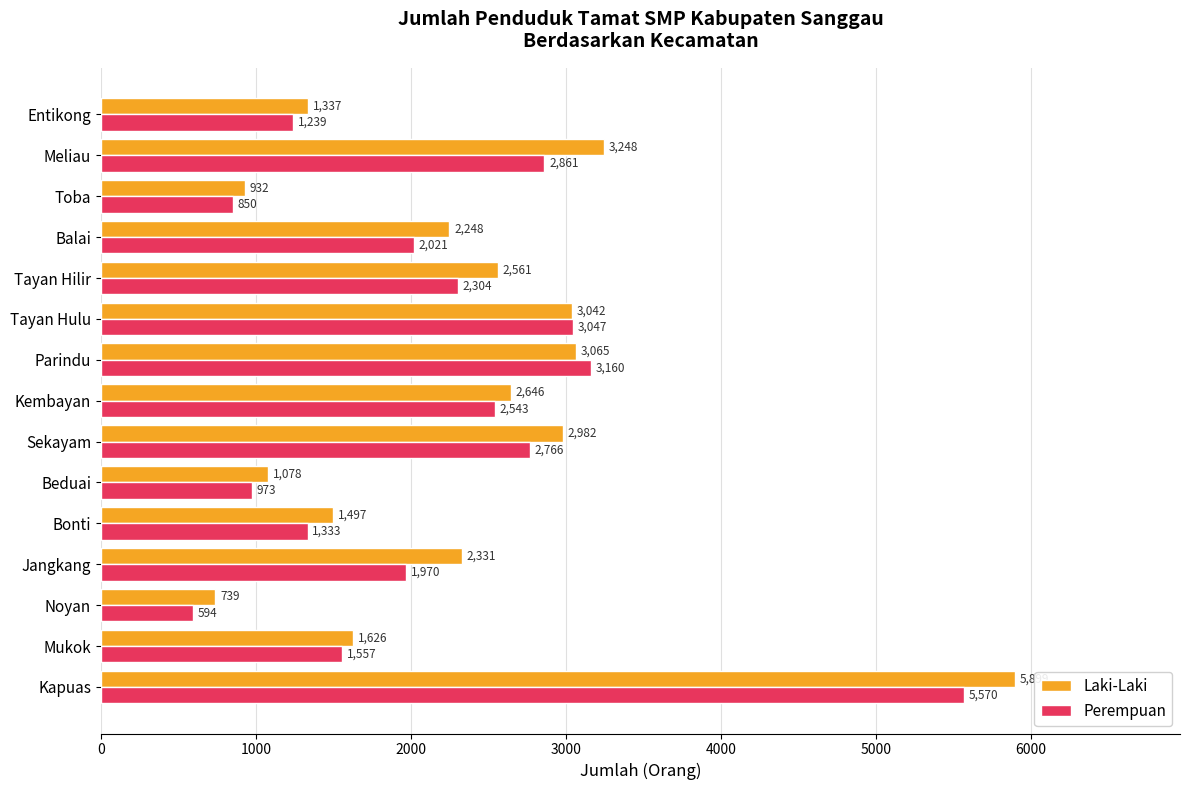

True or false: Perempuan has a value of 1730 at Entikong.

False